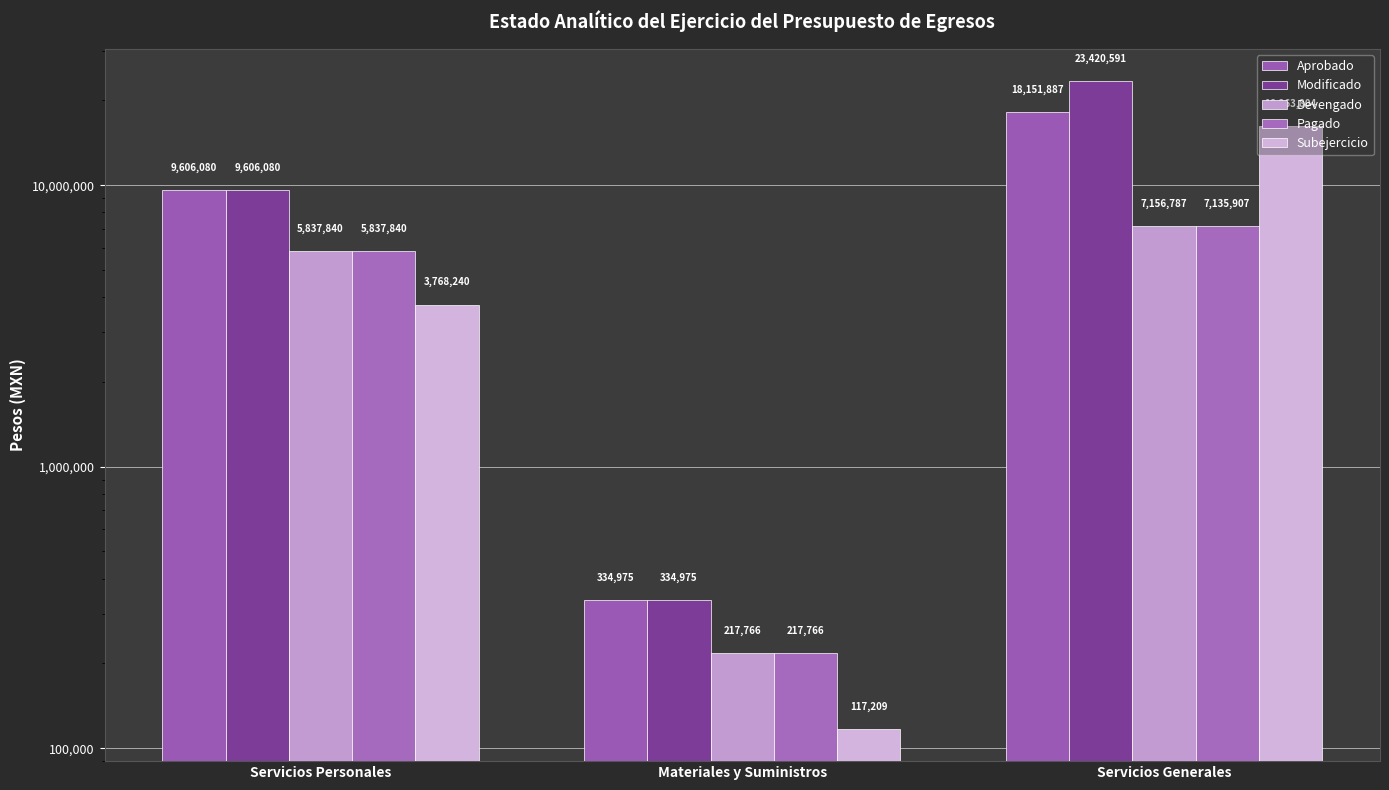

List the series in order of their peak value, lowest first.

Pagado, Devengado, Subejercicio, Aprobado, Modificado